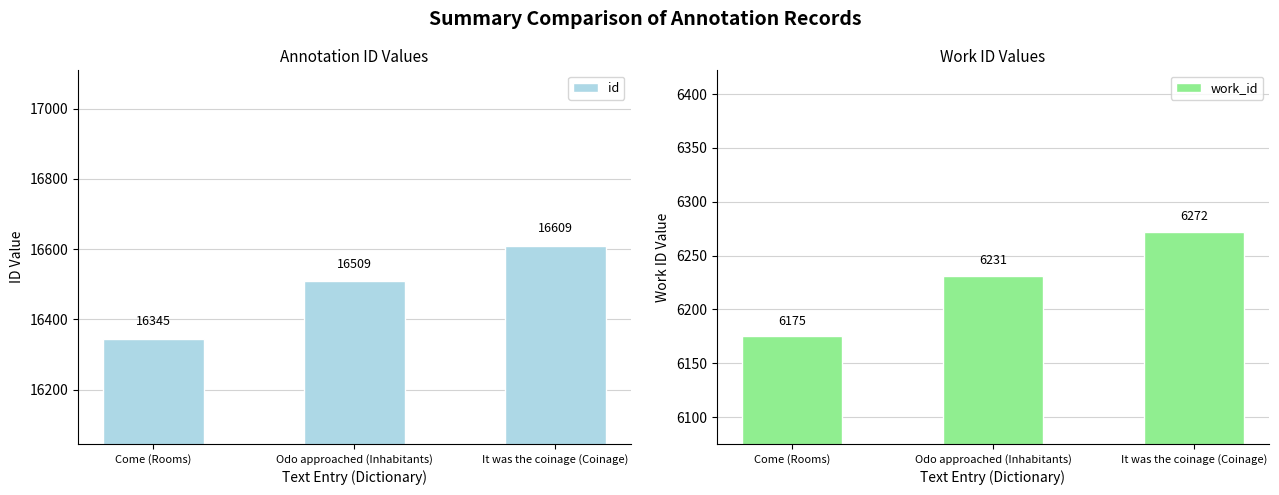

The value of id at Come (Rooms) is 29159. True or false?

False